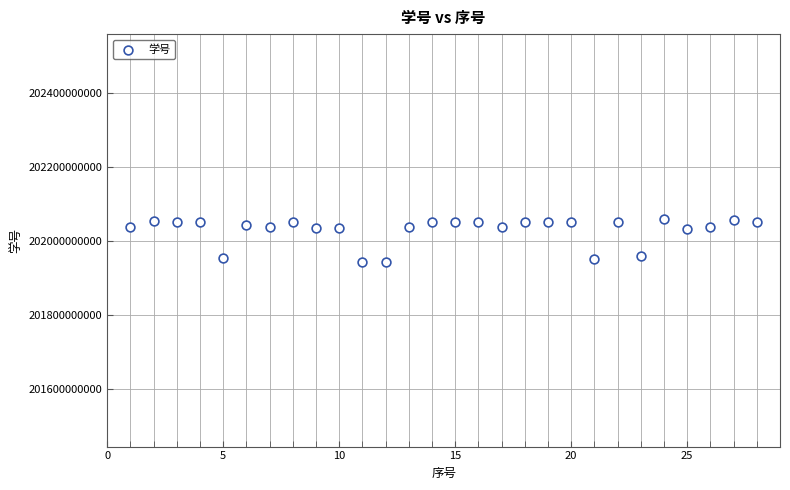

What is the range of X values (max minus min)?

27